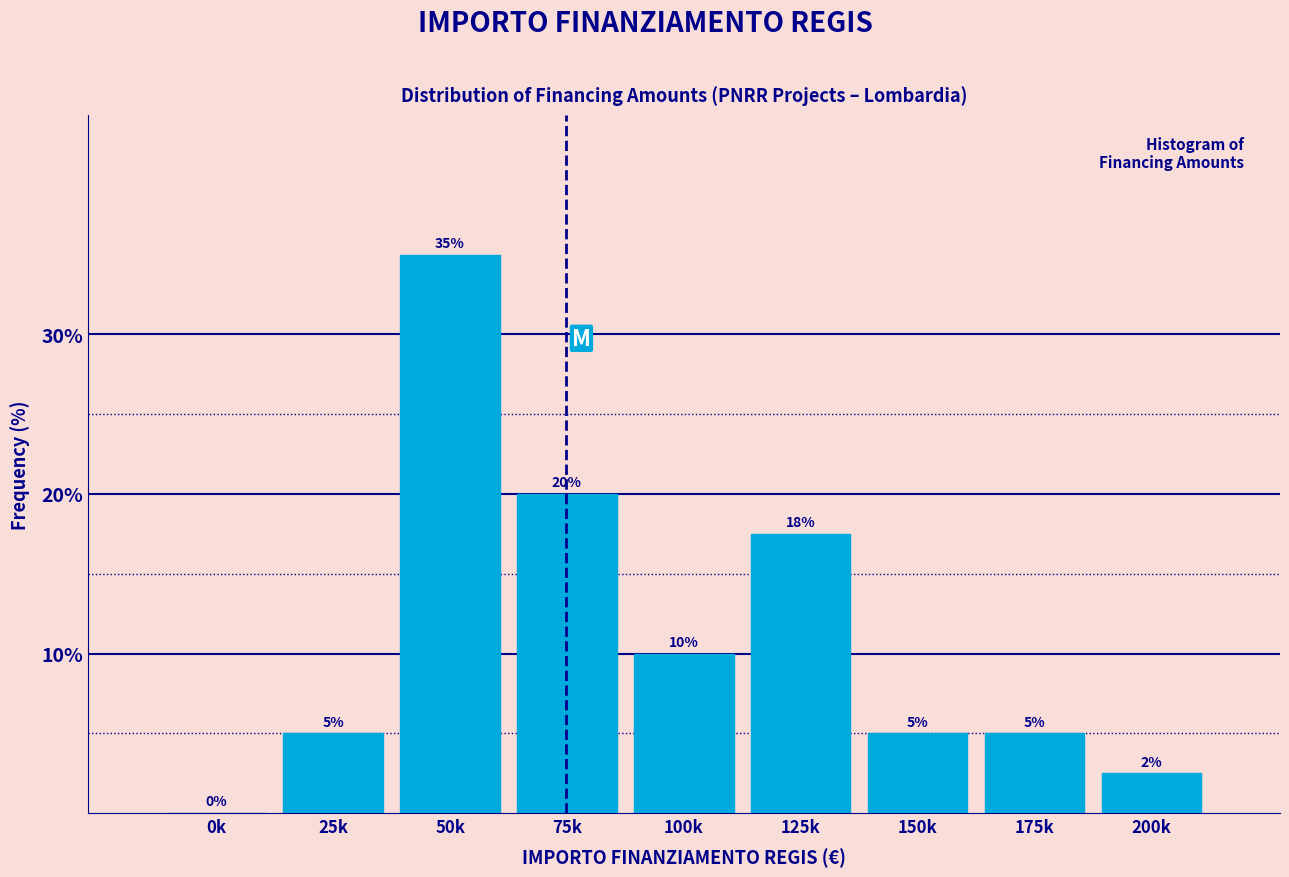

Where is the data nearest to the value 17?

125k